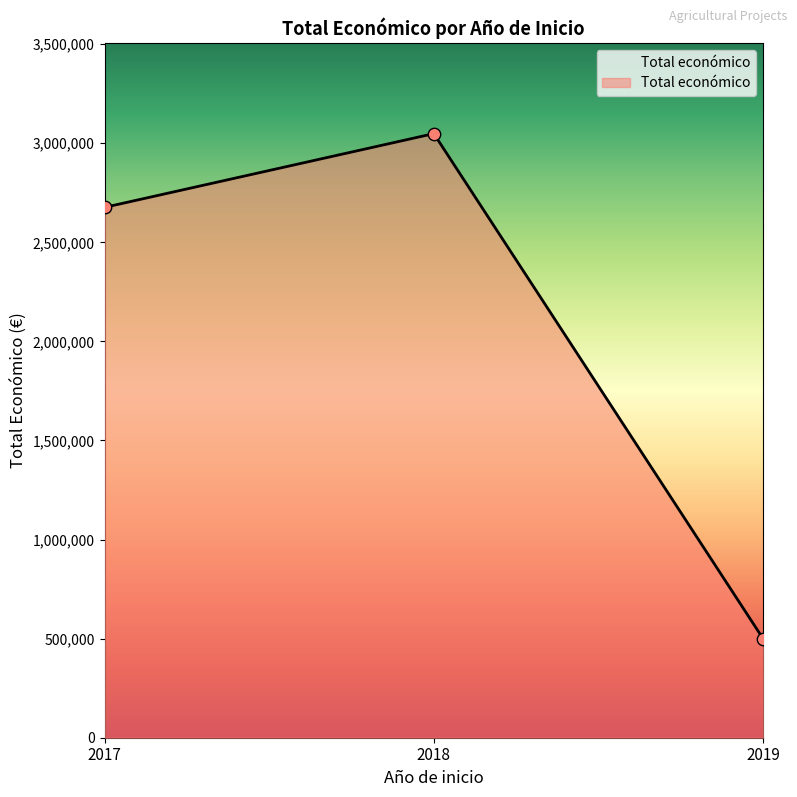

What is the change in value from 2018 to 2019?

-2548443